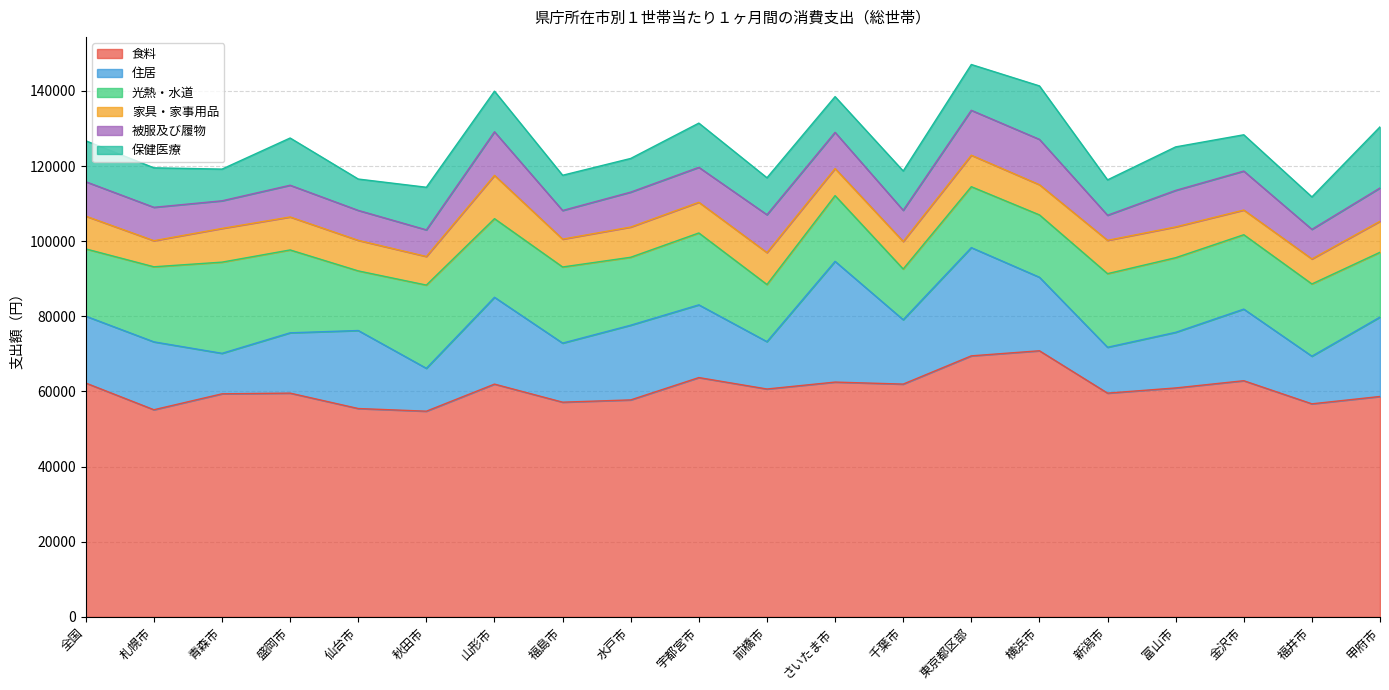

Read the 食料 value at さいたま市, to the nearest 100.

62500